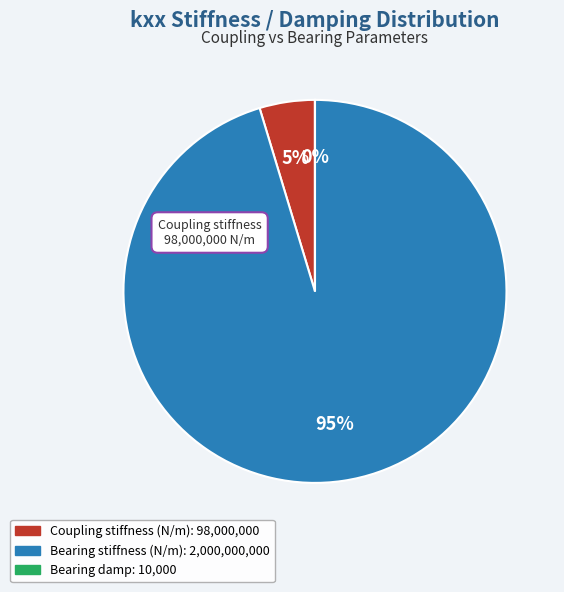

Is it true that Coupling stiffness (N/m) is 5% of the pie?

True